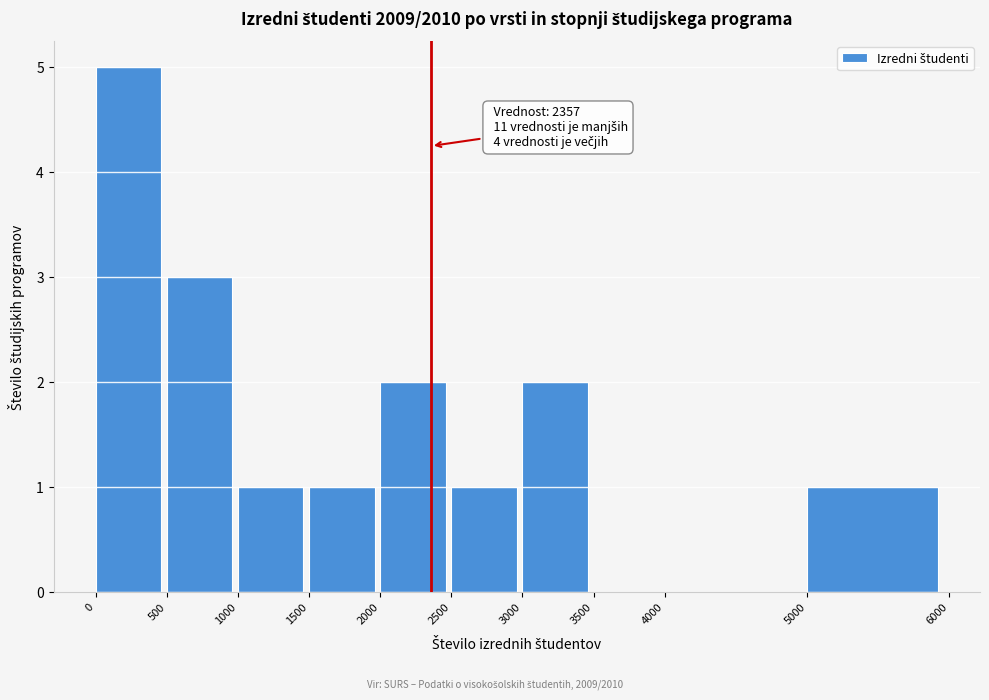

Over which range of the x-axis is the bar tallest?

0 to 500